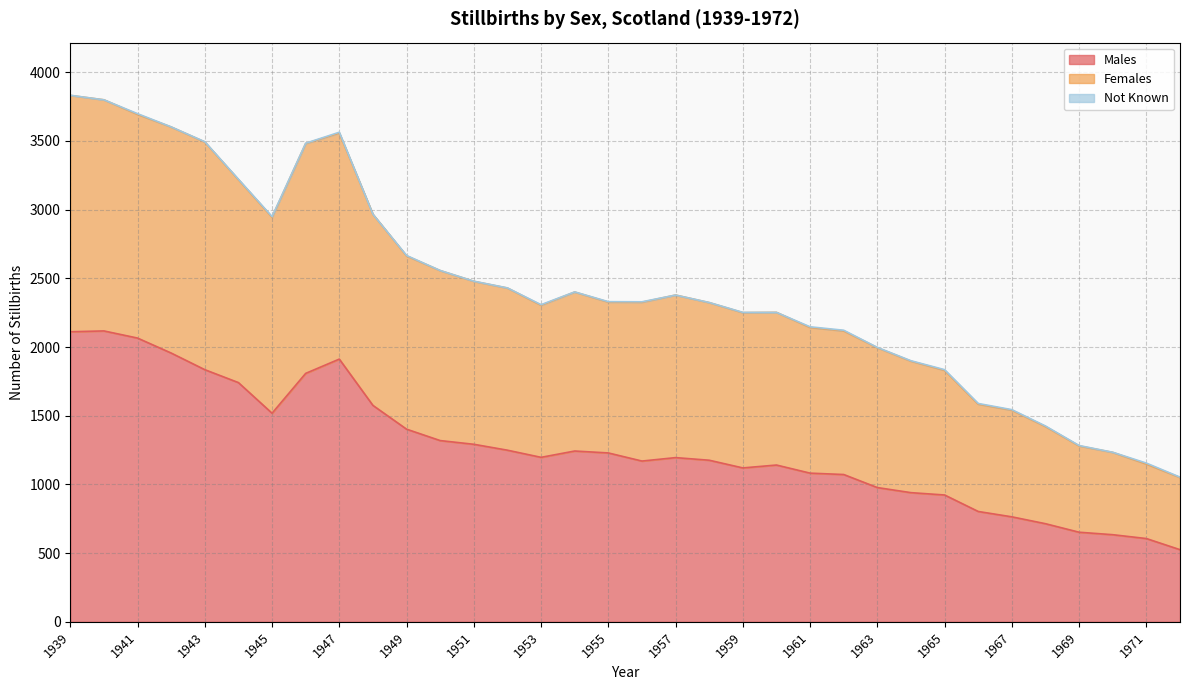

What is the minimum value for Males?

525